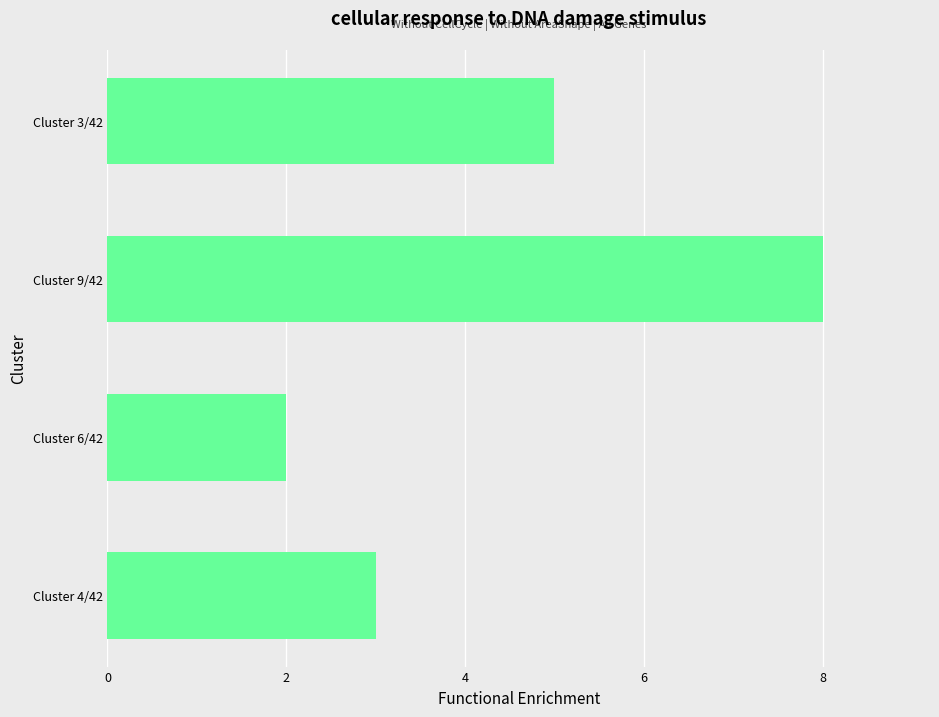

What is the sum of all values?

18